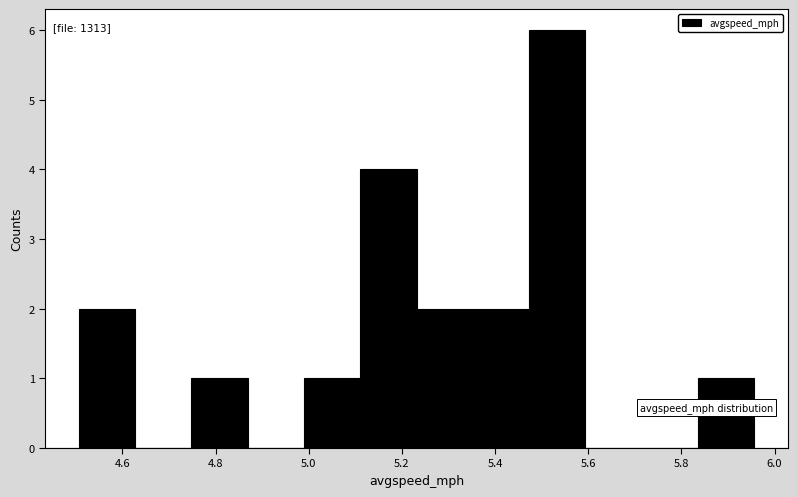

Which range on the x-axis has the tallest bar?

5.48 to 5.60